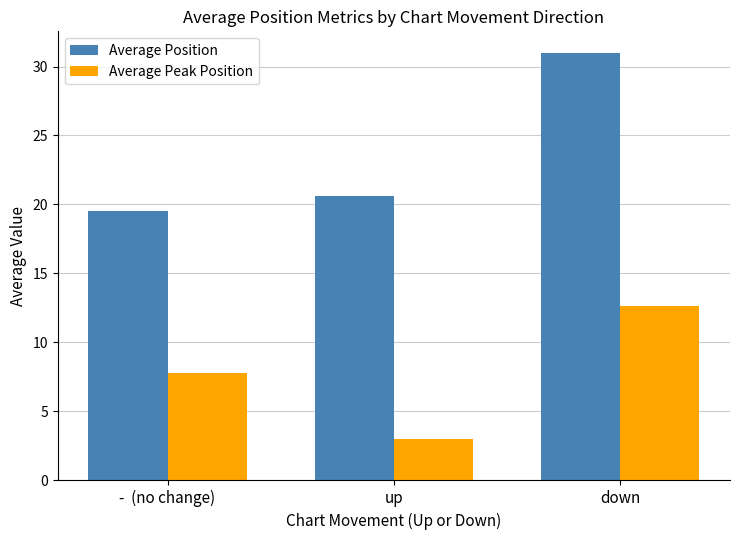

Read the Average Position value at down.

31.0